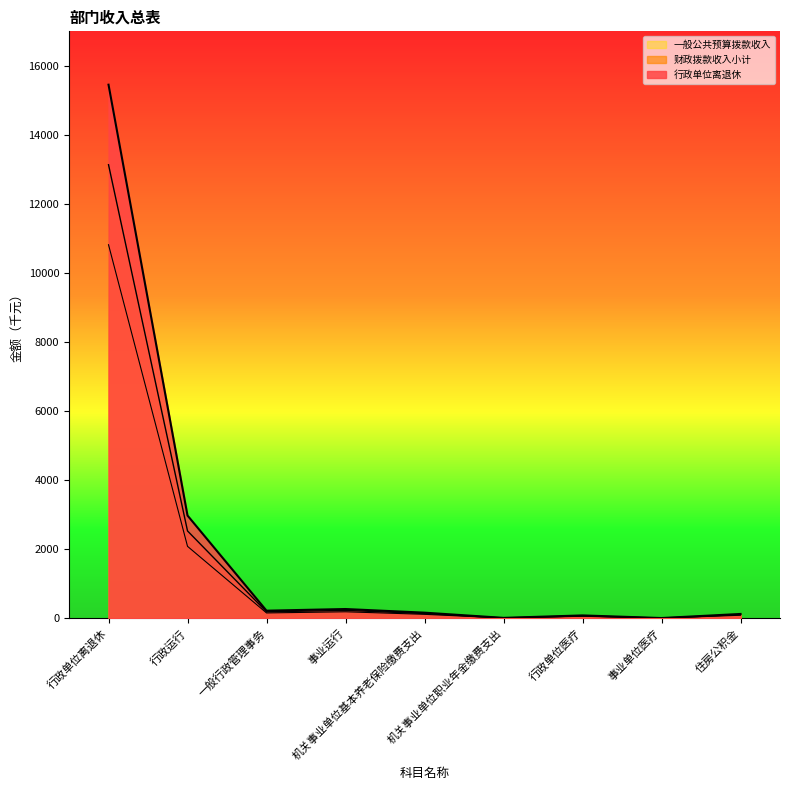

Reading left to right, extract all data points from this chart.

行政单位离退休: 行政单位离退休=10822.3	行政运行=2082.6	一般行政管理事务=152.7	事业运行=186.3	机关事业单位基本养老保险缴费支出=112.6	机关事业单位职业年金缴费支出=7.0	行政单位医疗=56.8	事业单位医疗=3.6	住房公积金=86.2
财政拨款收入小计: 行政单位离退休=15460.4	行政运行=2975.2	一般行政管理事务=218.2	事业运行=266.2	机关事业单位基本养老保险缴费支出=160.8	机关事业单位职业年金缴费支出=10.0	行政单位医疗=81.1	事业单位医疗=5.1	住房公积金=123.2
一般公共预算拨款收入: 行政单位离退休=13141.3	行政运行=2528.9	一般行政管理事务=185.5	事业运行=226.3	机关事业单位基本养老保险缴费支出=136.7	机关事业单位职业年金缴费支出=8.5	行政单位医疗=68.9	事业单位医疗=4.3	住房公积金=104.7